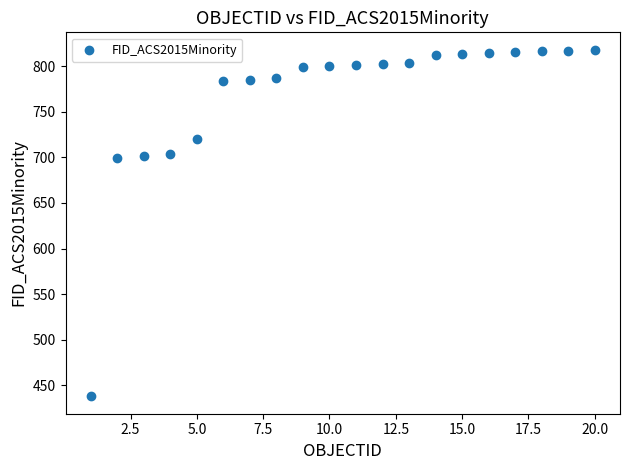

What is the range of X values (max minus min)?

19